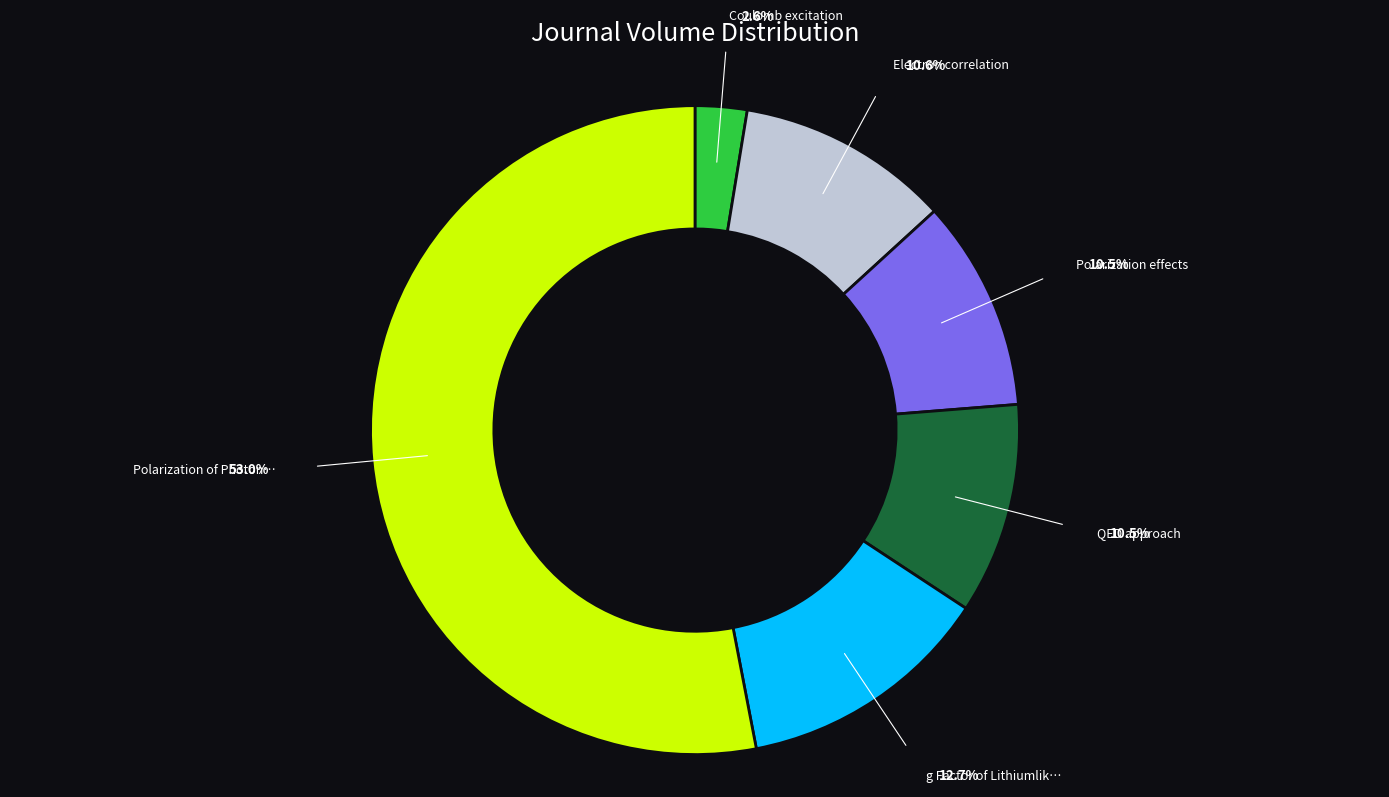

Is there a majority slice in this chart?

Yes